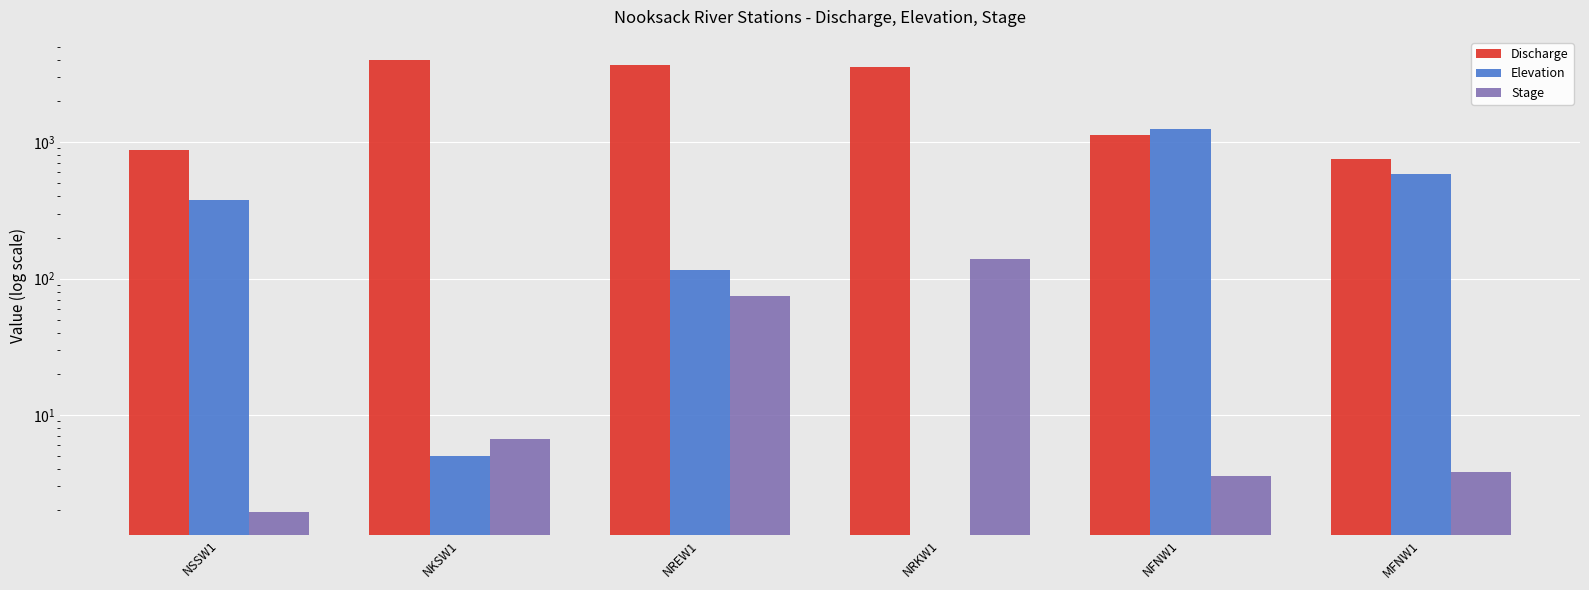

What is the sum of the Discharge values at NFNW1 and NKSW1?

5155.0